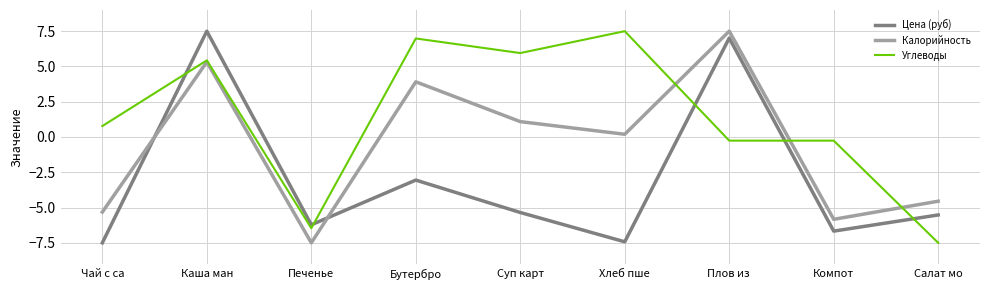

Where does the Углеводы series first go above 0?

Чай с са